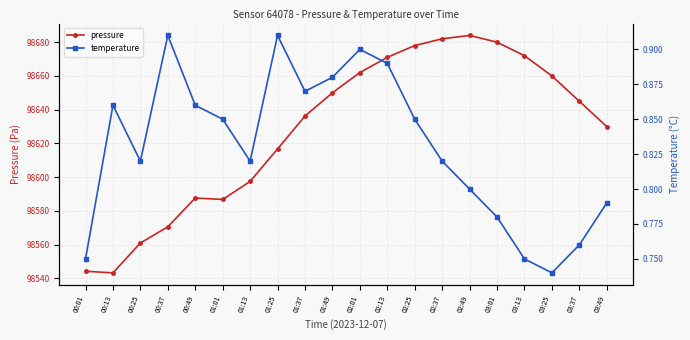

What is the minimum value for pressure?

98543.3